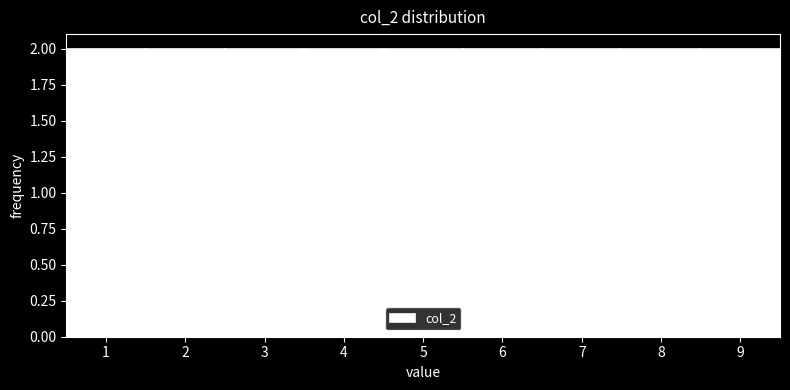

Reading left to right, list every bar in this chart as the range it spans on the x-axis followed by its height. The values are not printed on the chart, so give them approximately, as read against the axis.

0.5 to 1.5: 2
1.5 to 2.5: 2
2.5 to 3.5: 2
3.5 to 4.5: 2
4.5 to 5.5: 2
5.5 to 6.5: 2
6.5 to 7.5: 2
7.5 to 8.5: 2
8.5 to 9.5: 2